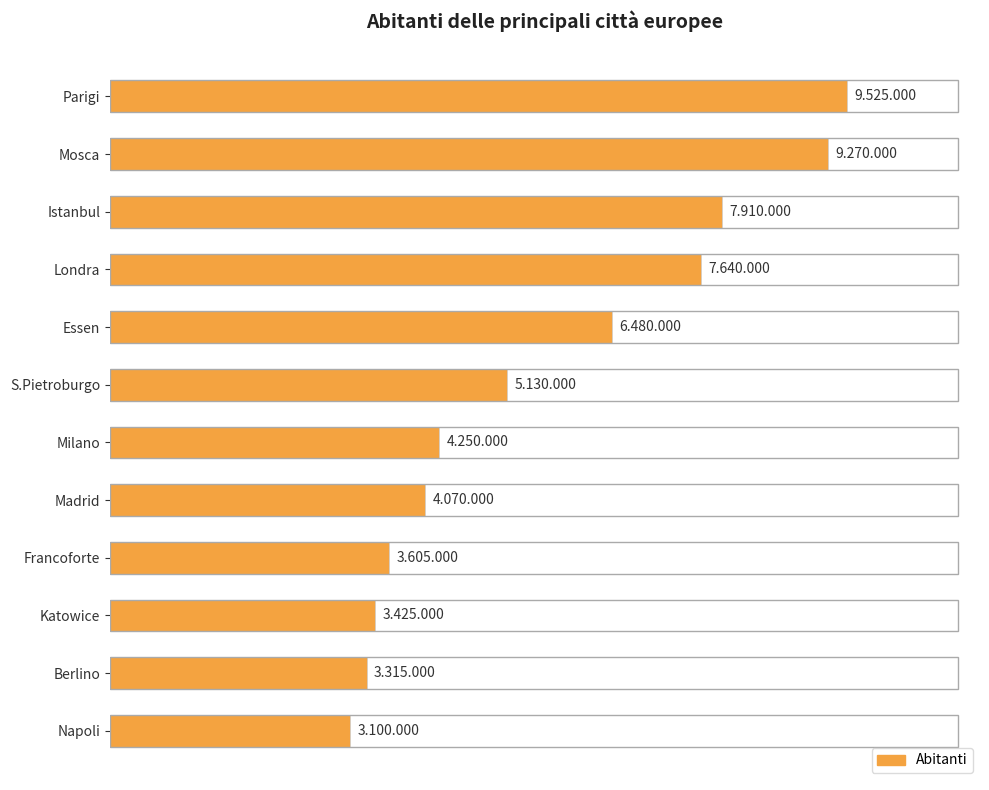

Are the bars horizontal?

Yes